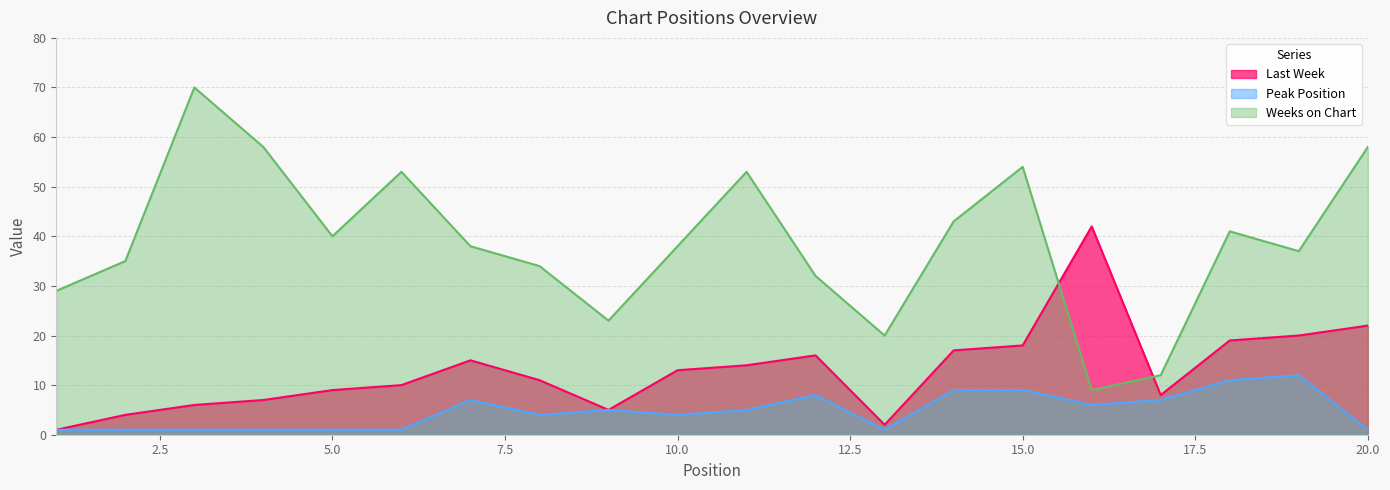

How many series are shown in this chart?

3